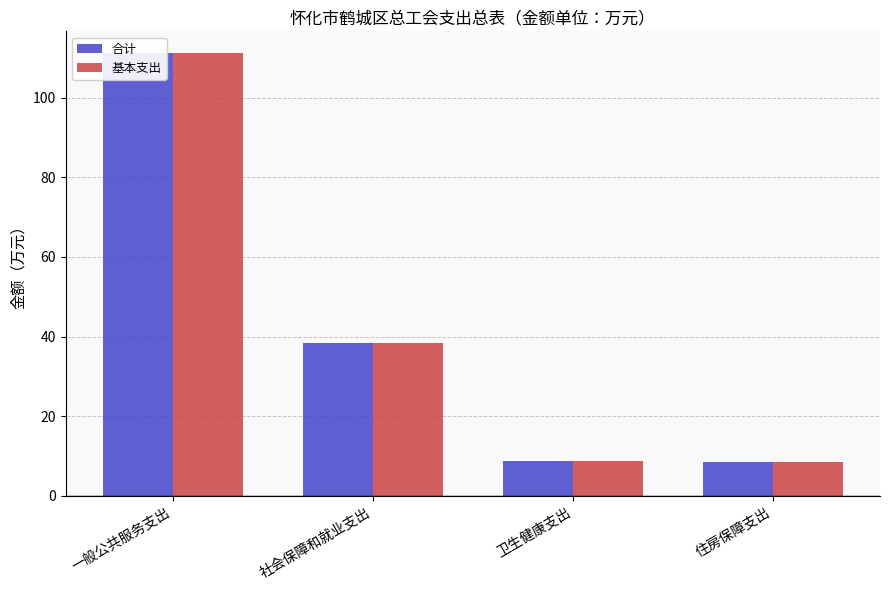

Rank the series by their maximum value, from highest to lowest.

合计, 基本支出